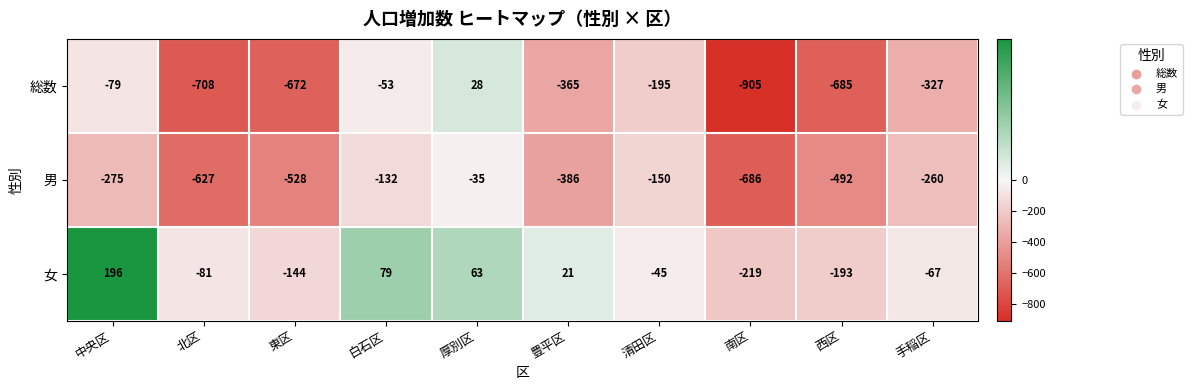

Reading right to left, extract all data points from this chart.

総数: 手稲区=-327	西区=-685	南区=-905	清田区=-195	豊平区=-365	厚別区=28	白石区=-53	東区=-672	北区=-708	中央区=-79
男: 手稲区=-260	西区=-492	南区=-686	清田区=-150	豊平区=-386	厚別区=-35	白石区=-132	東区=-528	北区=-627	中央区=-275
女: 手稲区=-67	西区=-193	南区=-219	清田区=-45	豊平区=21	厚別区=63	白石区=79	東区=-144	北区=-81	中央区=196